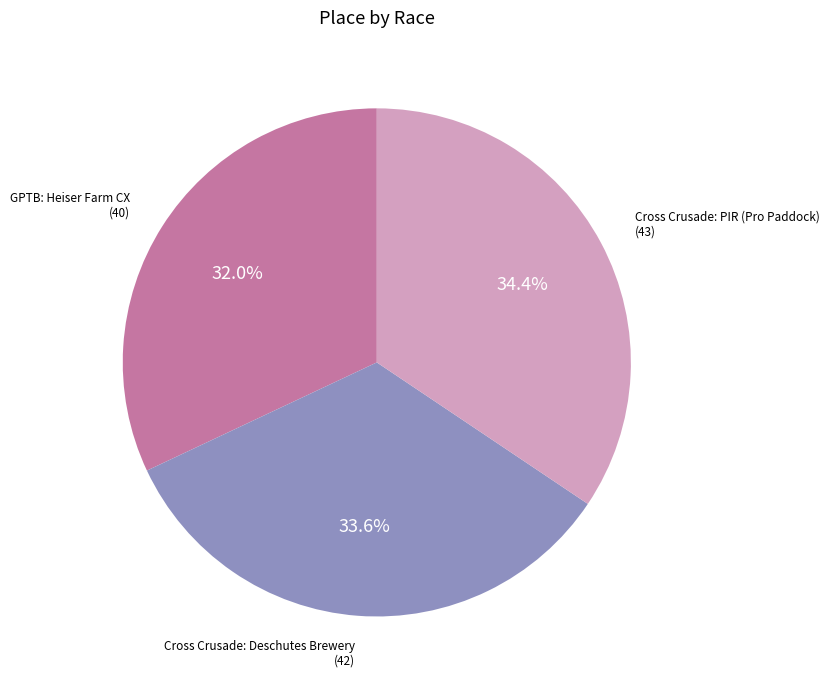

What is the smallest slice in the pie chart?

GPTB: Heiser Farm CX